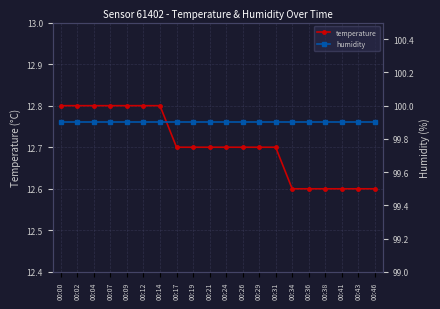

Between 00:17 and 00:00, which is larger?

00:00